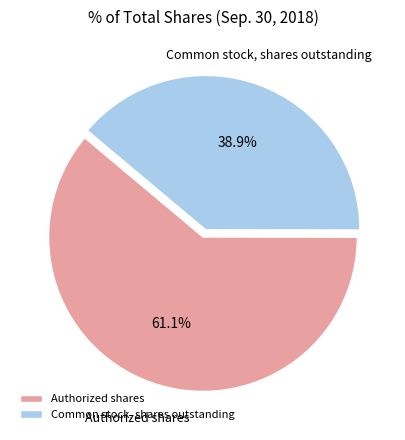

Which category has the biggest portion of the pie?

Authorized shares